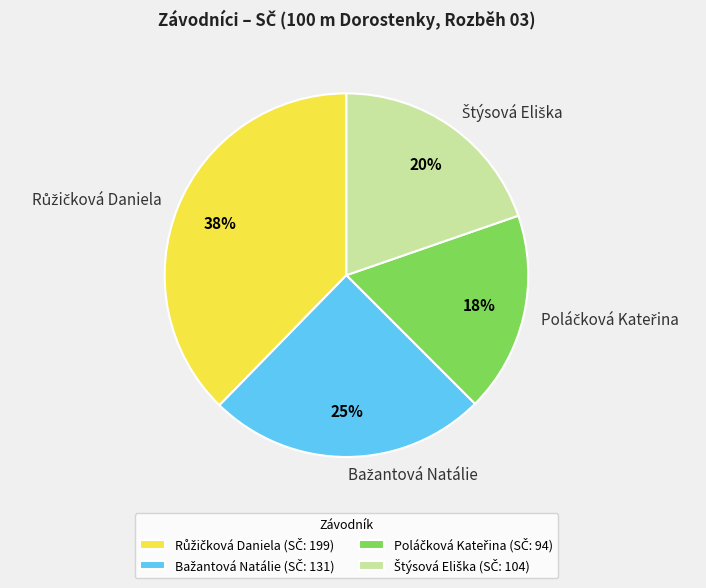

Is there any slice that represents more than half of the pie?

No